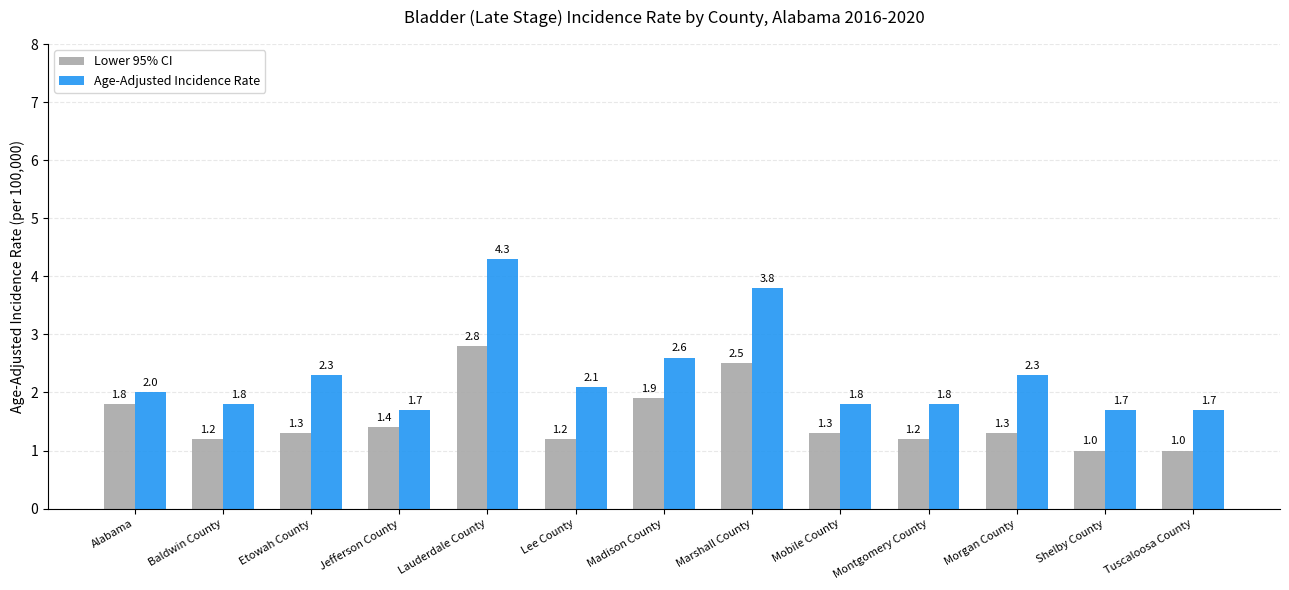

At Morgan County, list the series in order from largest to smallest.

Age-Adjusted Incidence Rate, Lower 95% CI